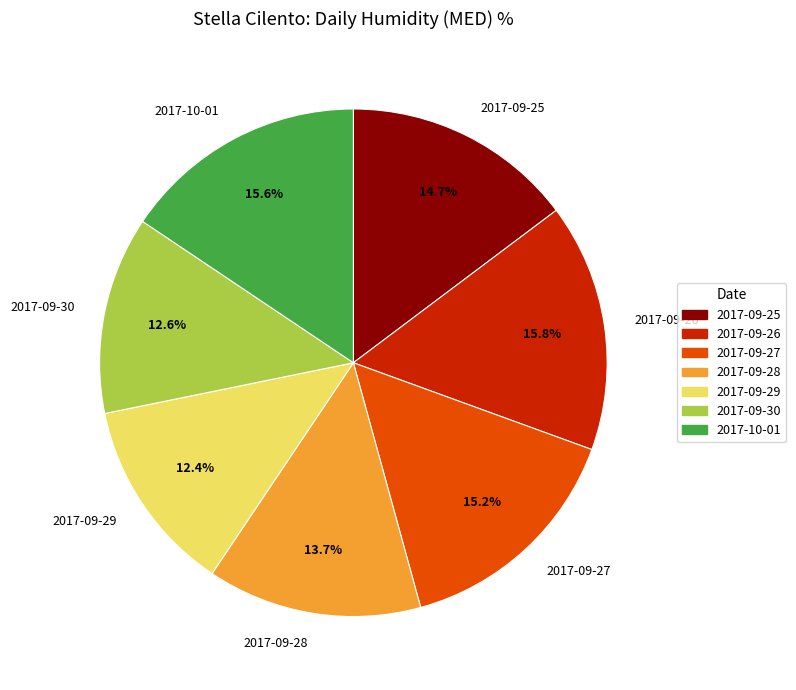

Which has a higher value, 2017-09-27 or 2017-09-29?

2017-09-27